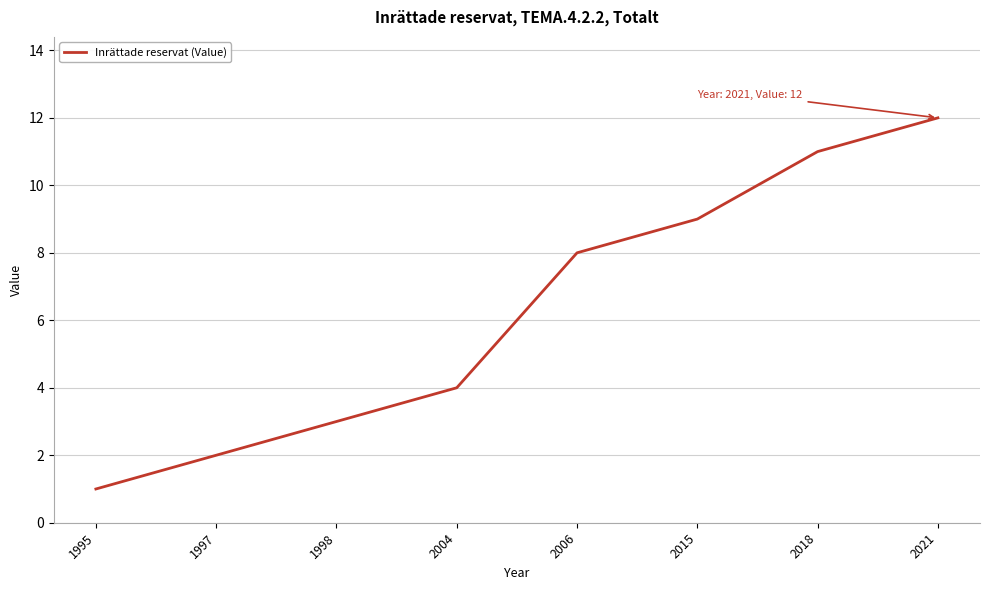

Does the chart display data point markers on the line(s)?

No